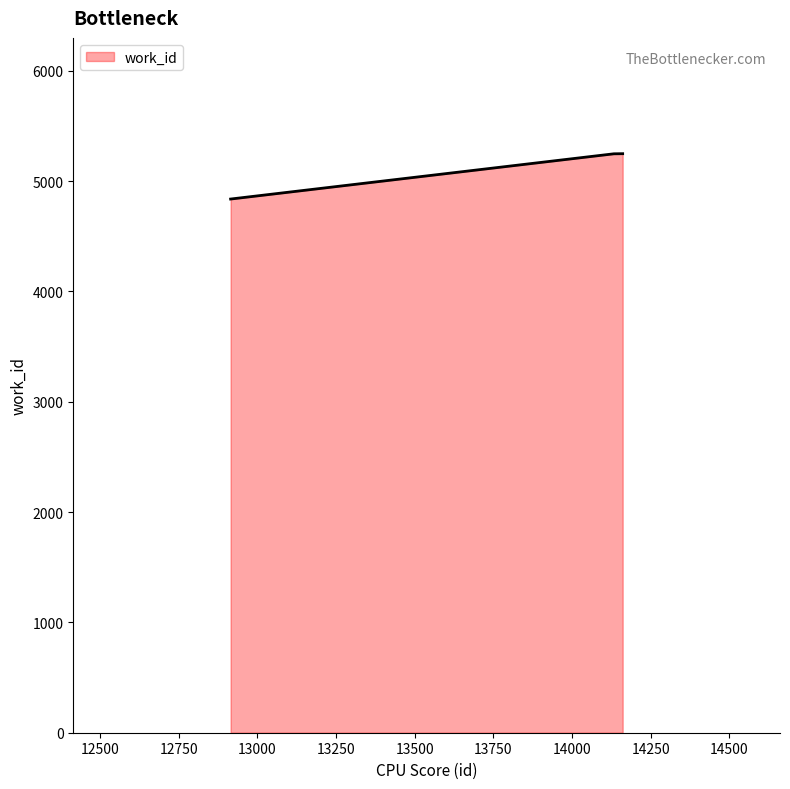

What is the difference between the second highest and minimum values?

410